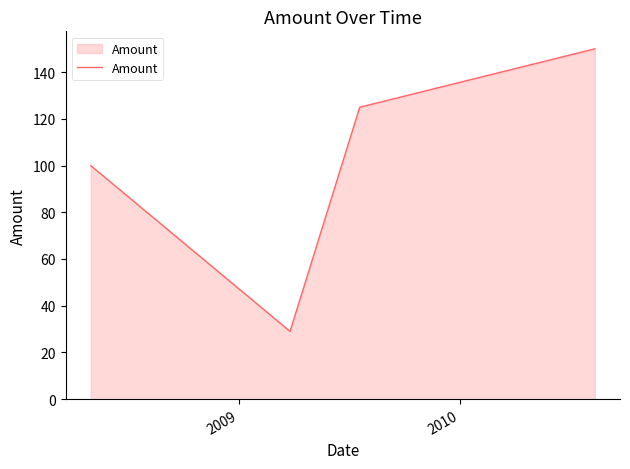

How many lines are shown in the chart?

1